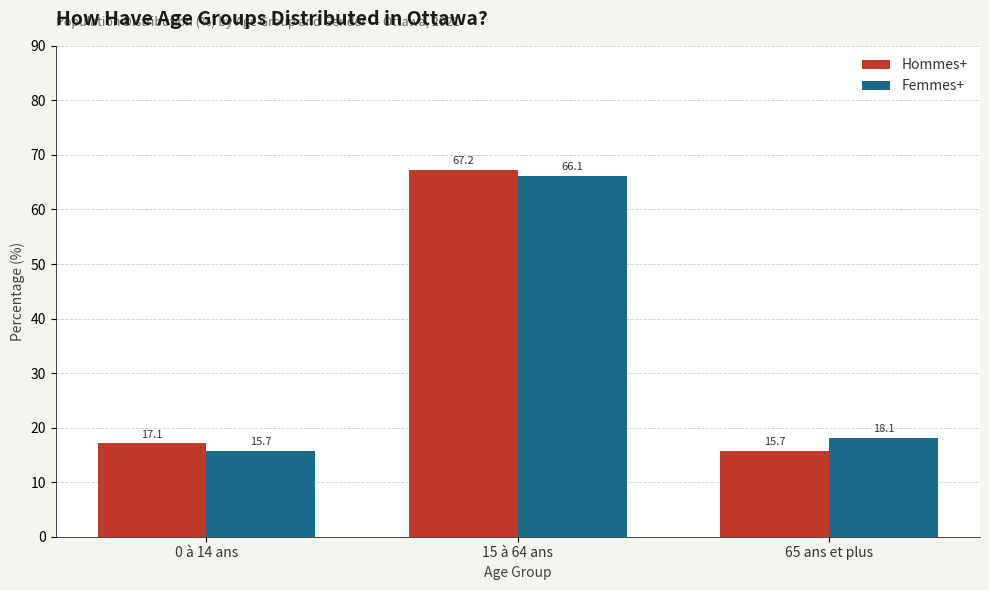

How many data points does each series have?

3